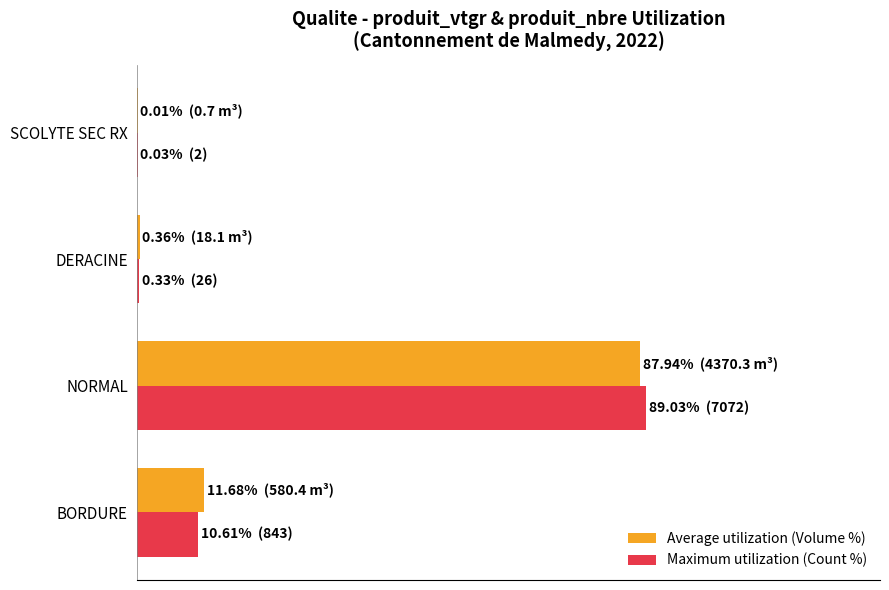

What is the sum of all Average utilization (Volume %) values?

100.0